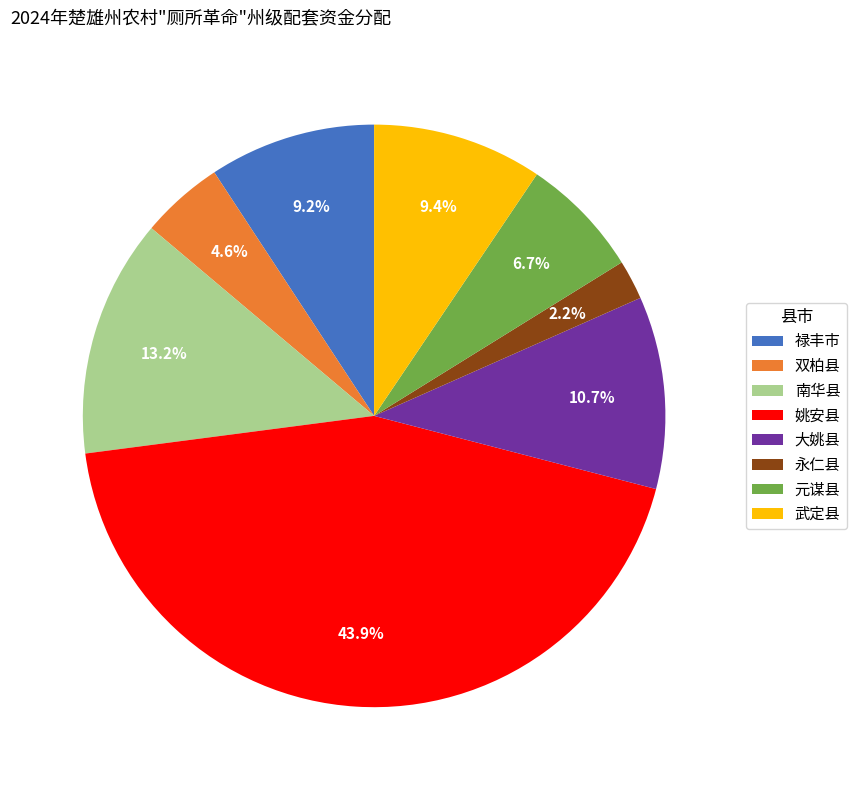

Does 双柏县 account for over 50% of the chart?

No